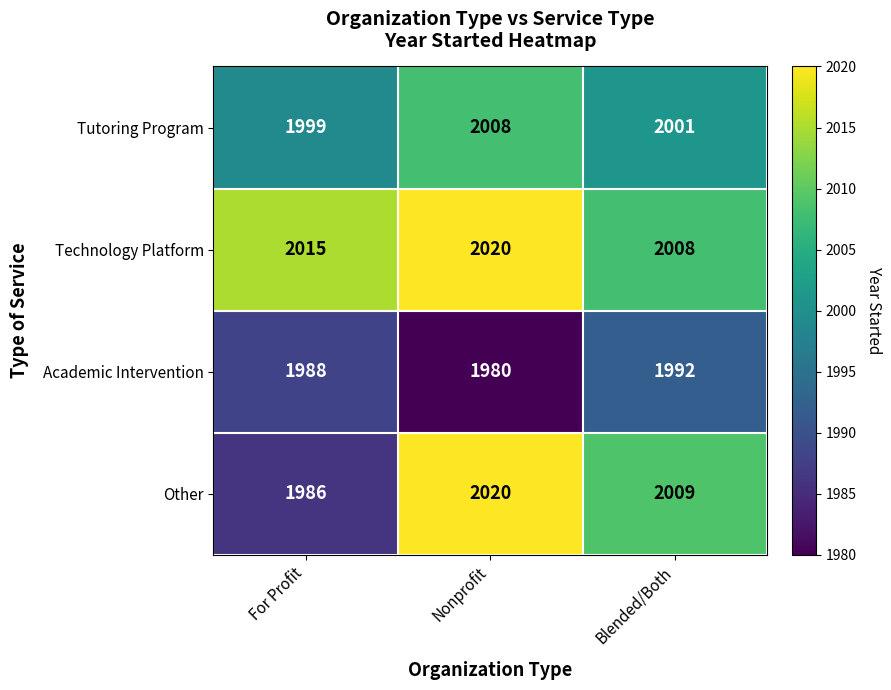

The Academic Intervention series shows 2575 at Nonprofit. True or false?

False